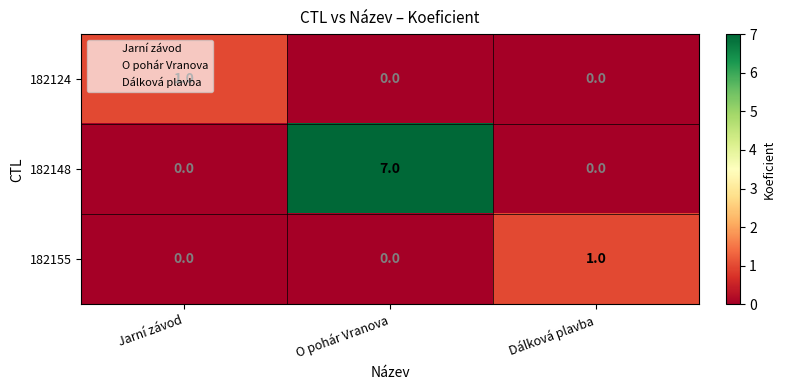

At which label does 182124 reach its peak?

Jarní závod